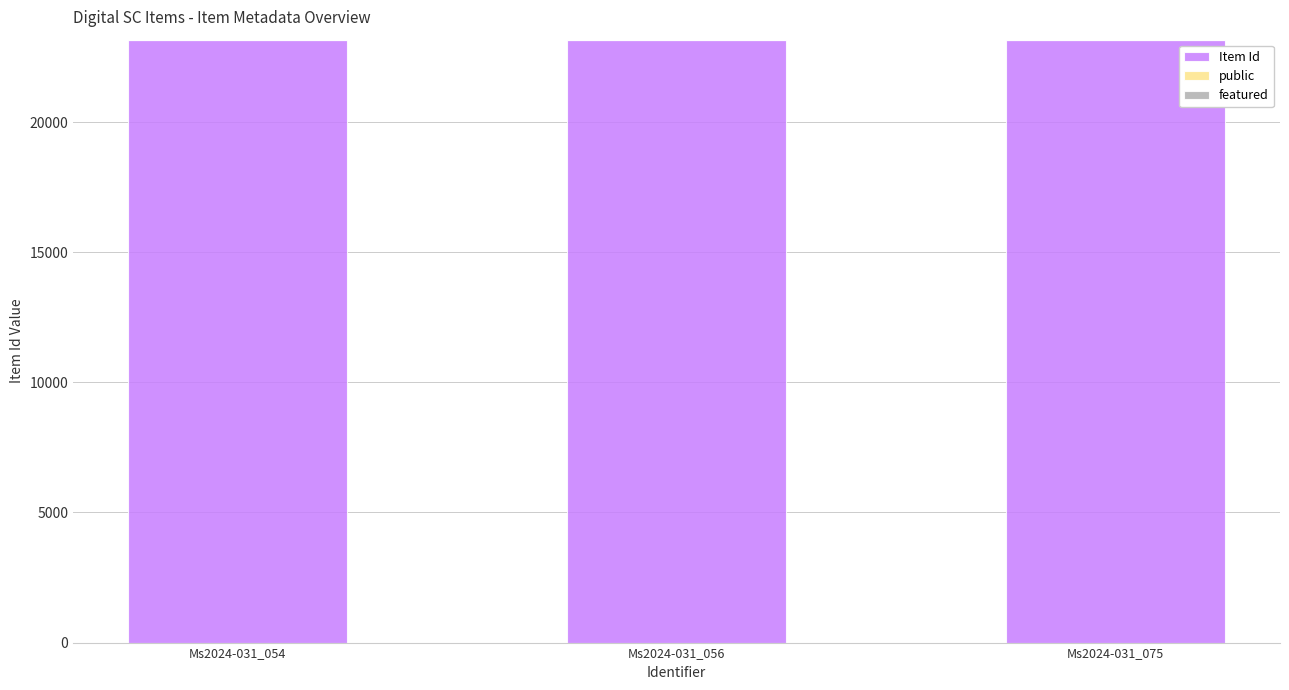

Count the number of data series in this chart.

2